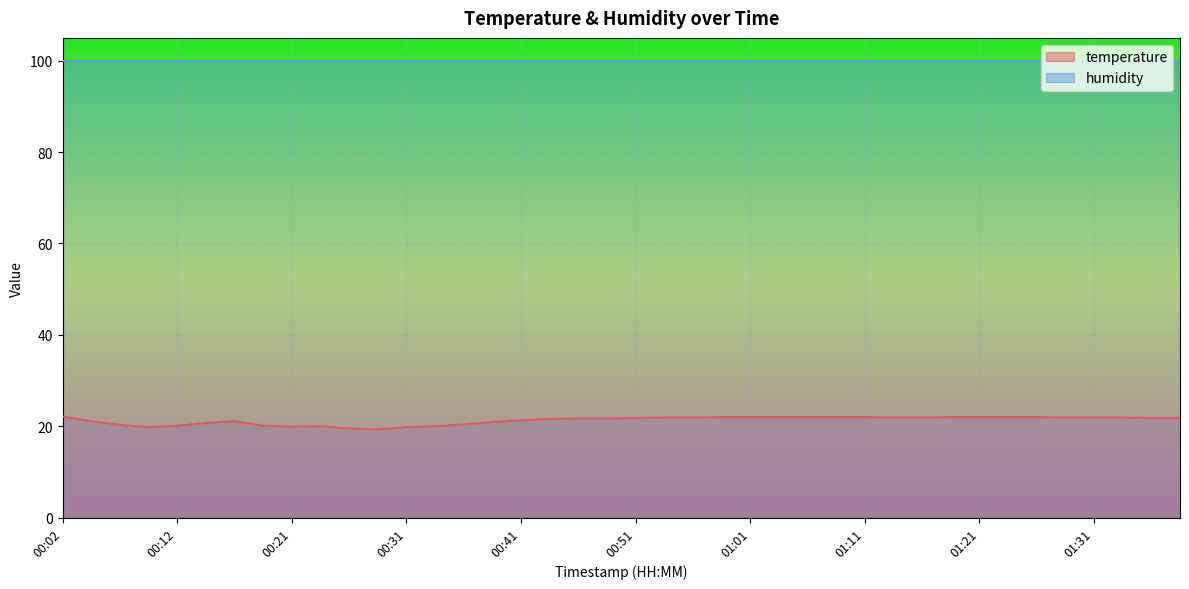

Rank the categories by value from lowest to highest.

00:29, 00:26, 00:09, 00:31, 00:21, 00:24, 00:34, 00:12, 00:19, 00:07, 00:36, 00:14, 00:39, 00:04, 00:17, 00:41, 00:44, 00:46, 00:49, 00:51, 01:38, 01:41, 00:54, 00:56, 01:13, 01:16, 01:28, 01:31, 01:33, 00:58, 01:01, 01:03, 01:06, 01:08, 01:11, 01:18, 01:21, 01:23, 01:26, 00:02